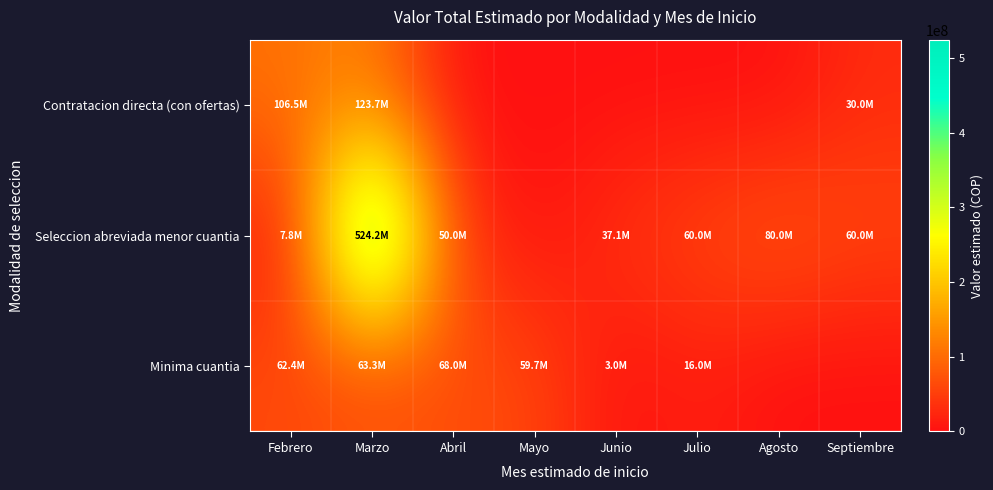

Which series has the widest spread of values?

Seleccion abreviada menor cuantia